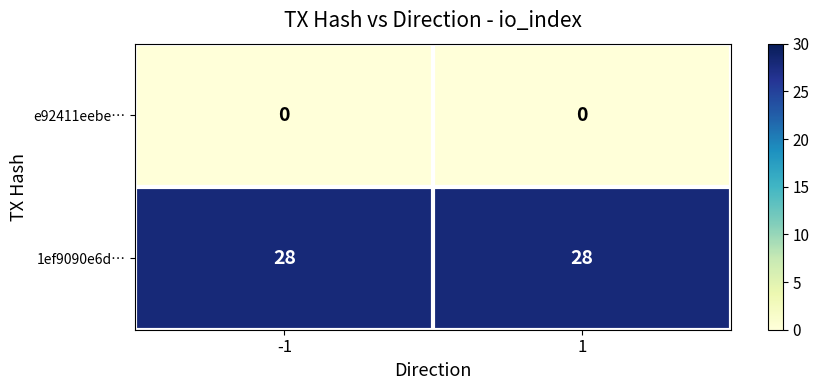

What is the spread (max minus min) of values at 1?

28